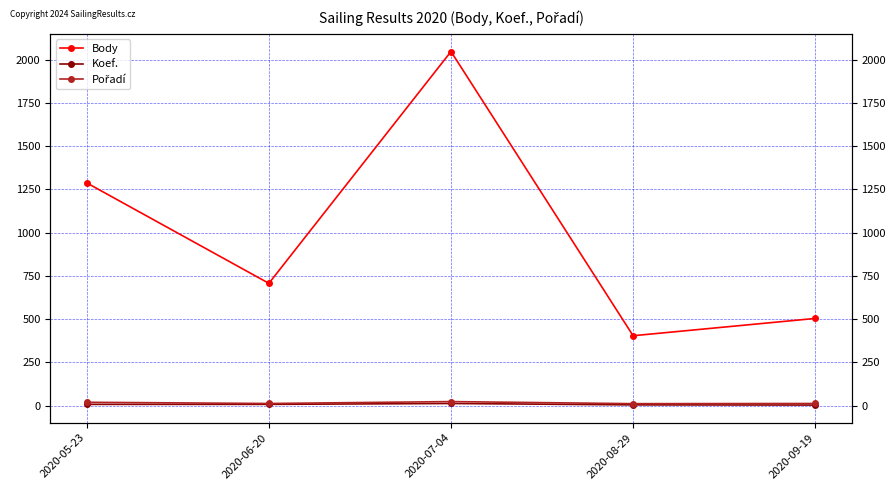

Which series has the largest range (max minus min)?

Body